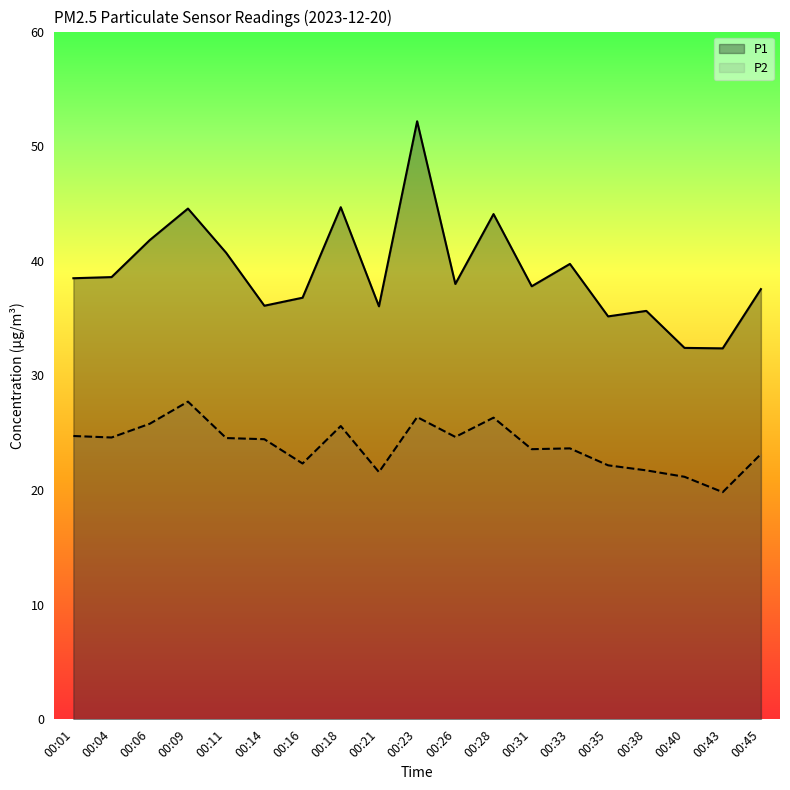

Which category has the highest value in the P2 series?

00:09